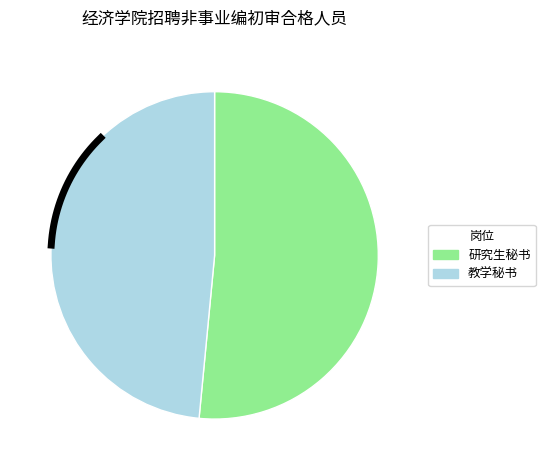

To the nearest percent, what is the average slice percentage?

50%